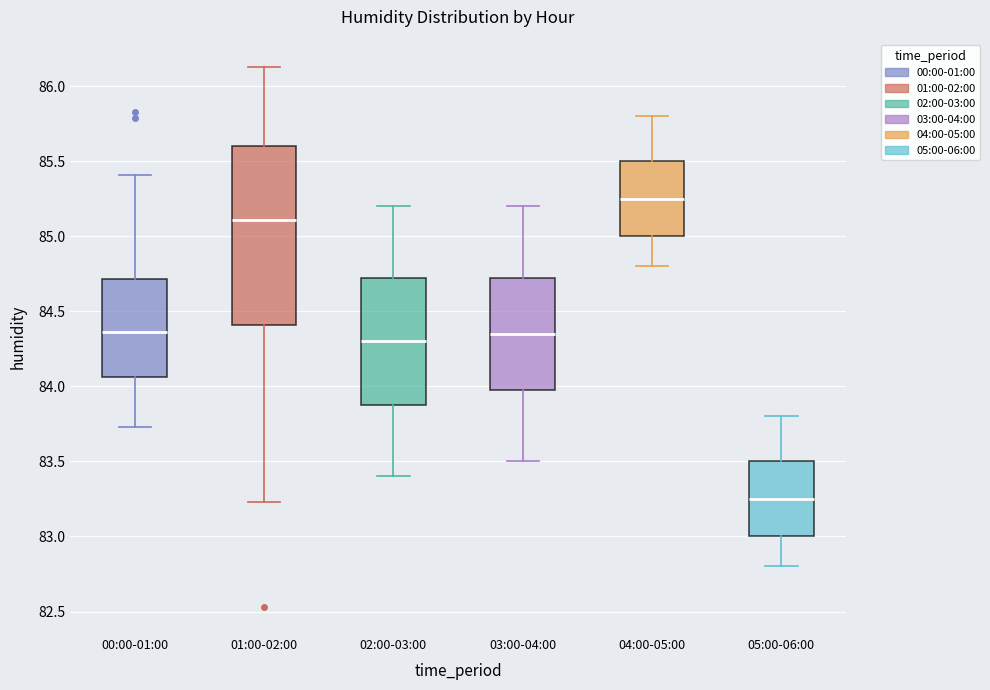

Where is the upper edge of the box for 02:00-03:00 on the y-axis? The values are not printed on the chart, so give them approximately, as read against the axis.

84.75